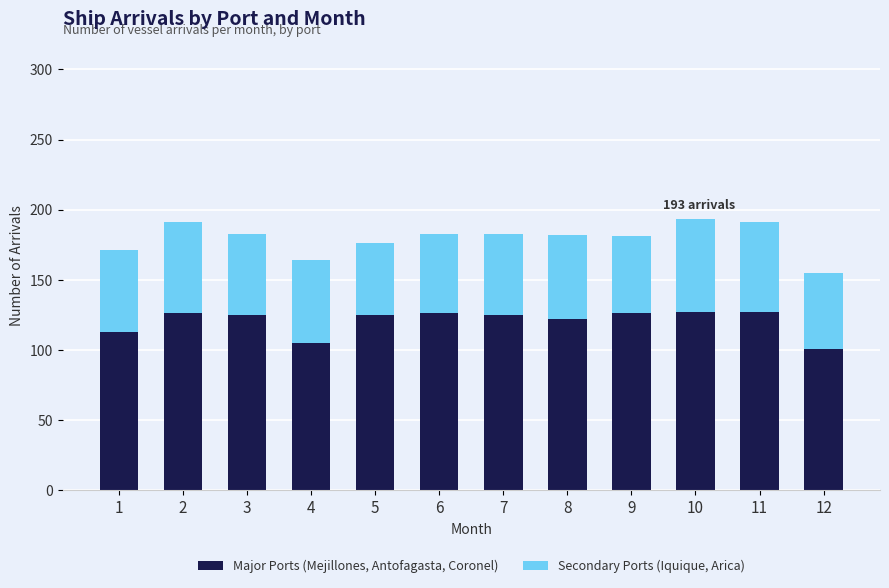

What is the lowest value of the Major Ports (Mejillones, Antofagasta, Coronel) series?

101